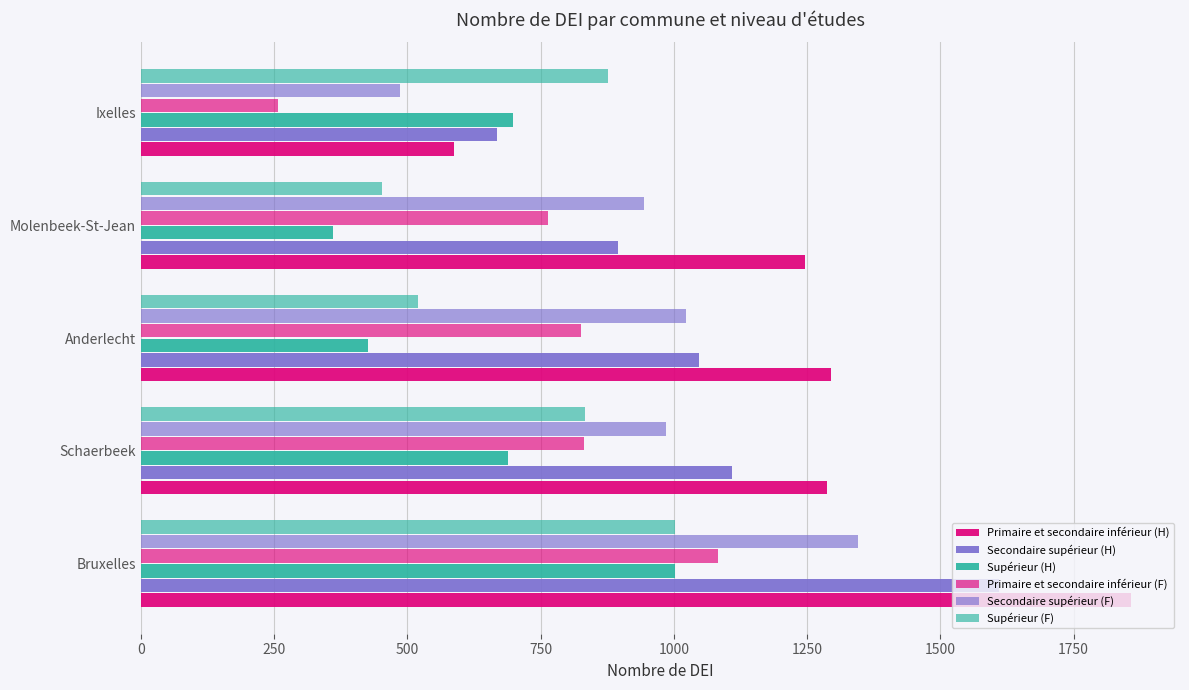

How many values in the Secondaire supérieur (H) series are below 1047?

2